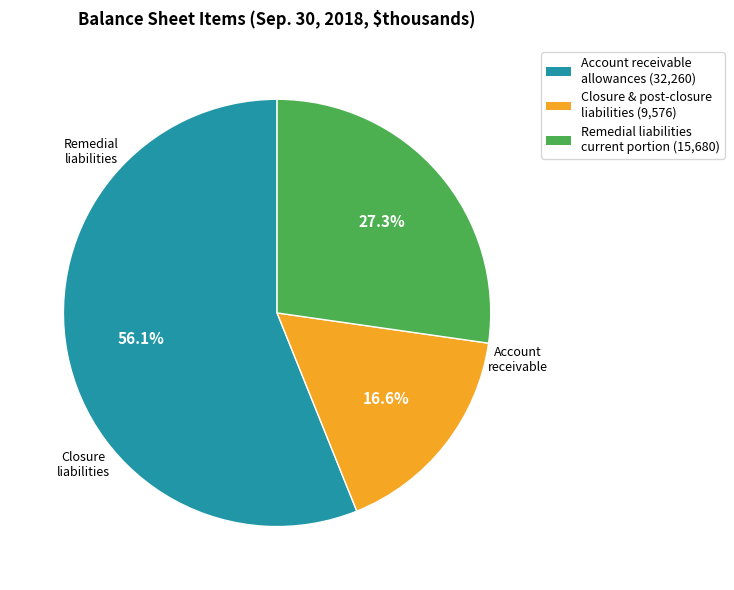

Is there a majority slice in this chart?

Yes